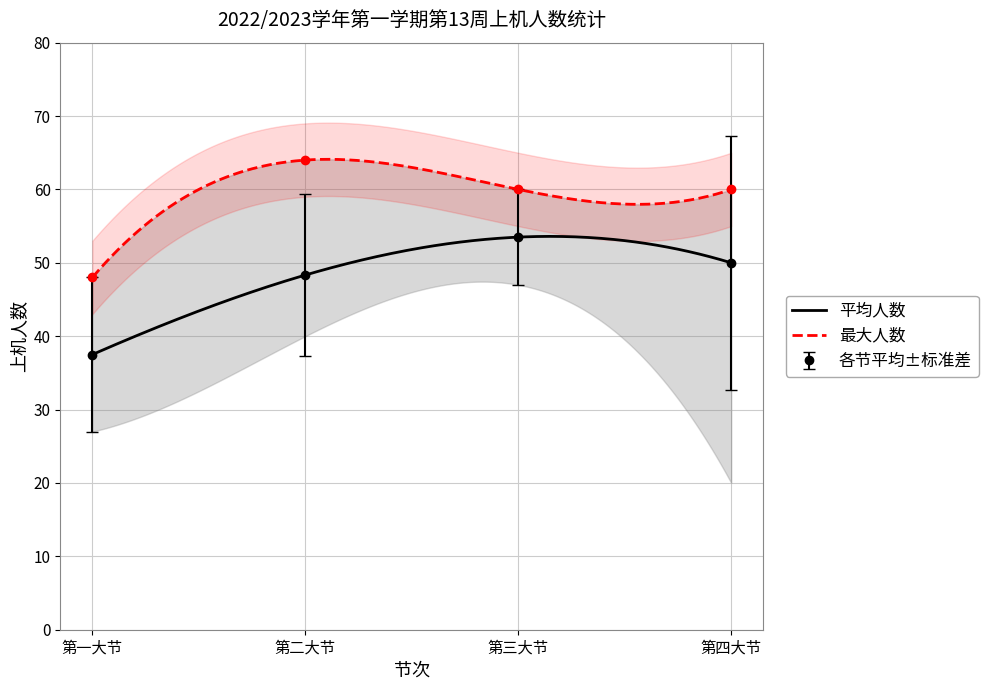

What is the maximum value for 平均人数?

53.6